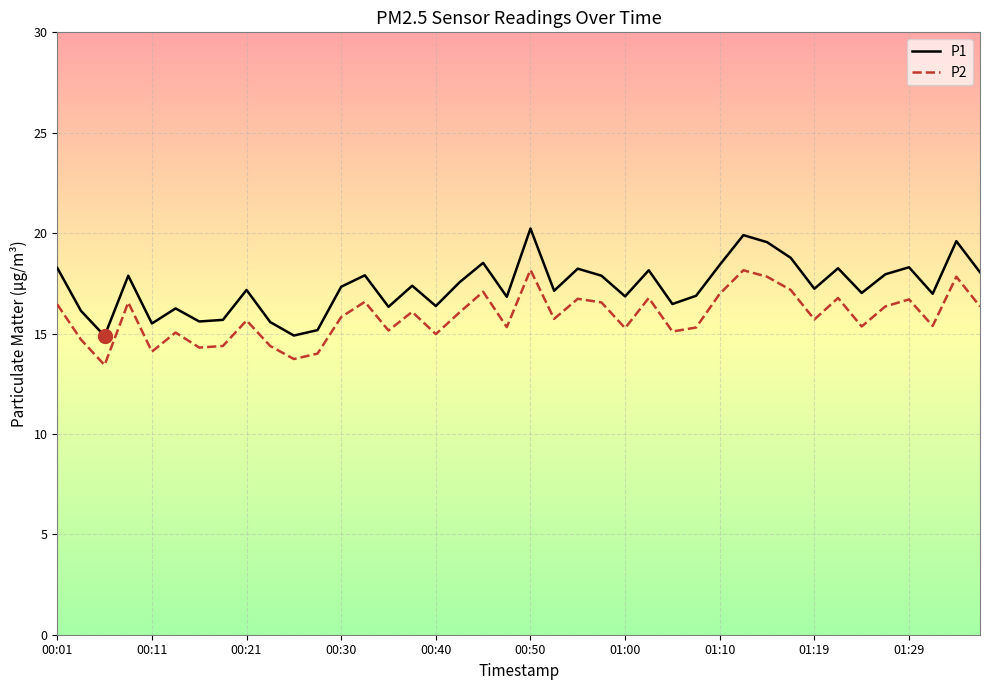

What is the difference between the maximum and minimum values in the P2 series?

4.7